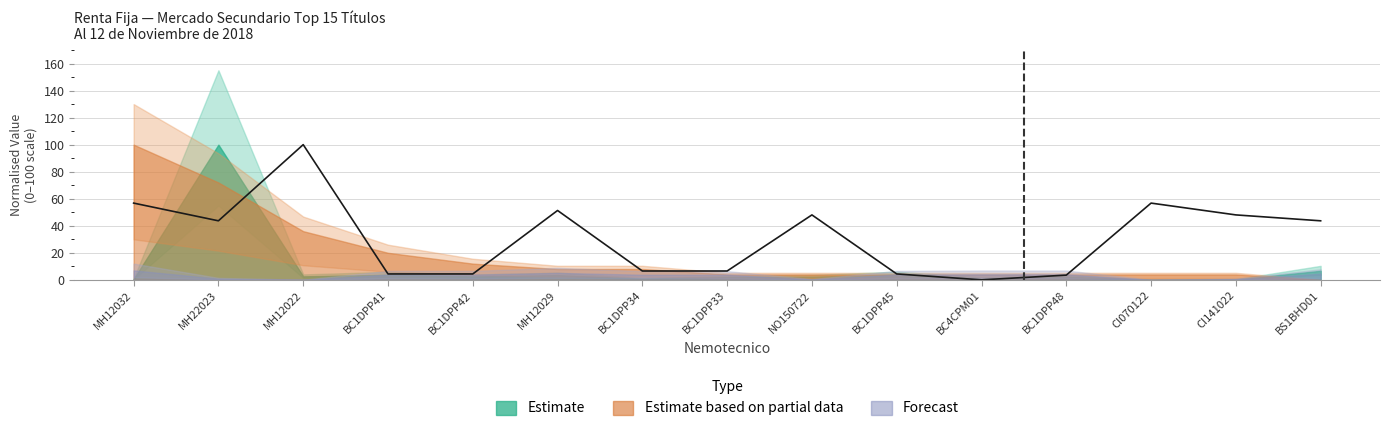

How many categories are shown in the chart?

15